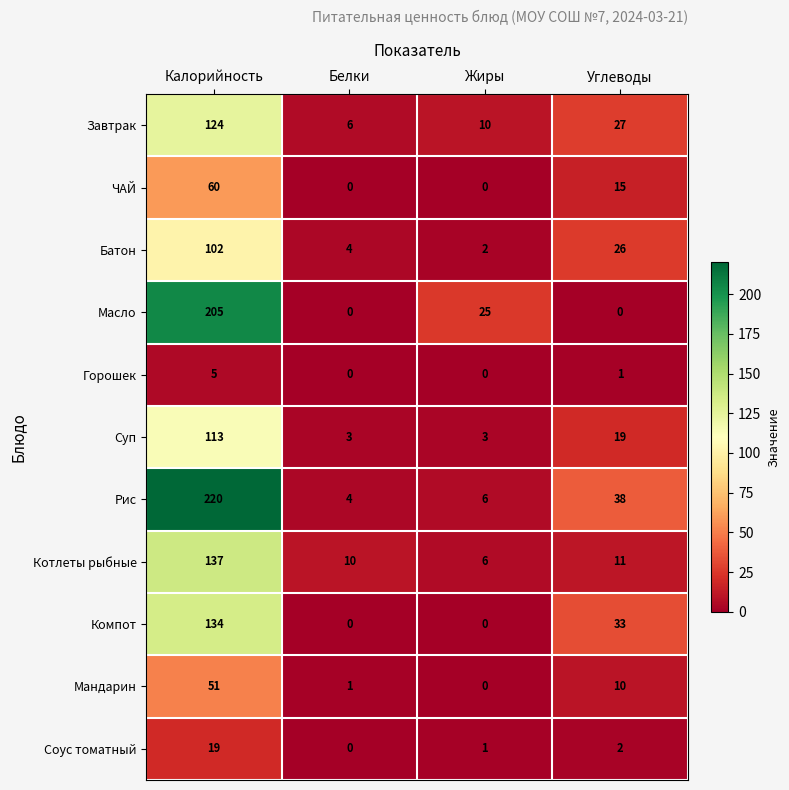

Count the number of categories in the chart.

4